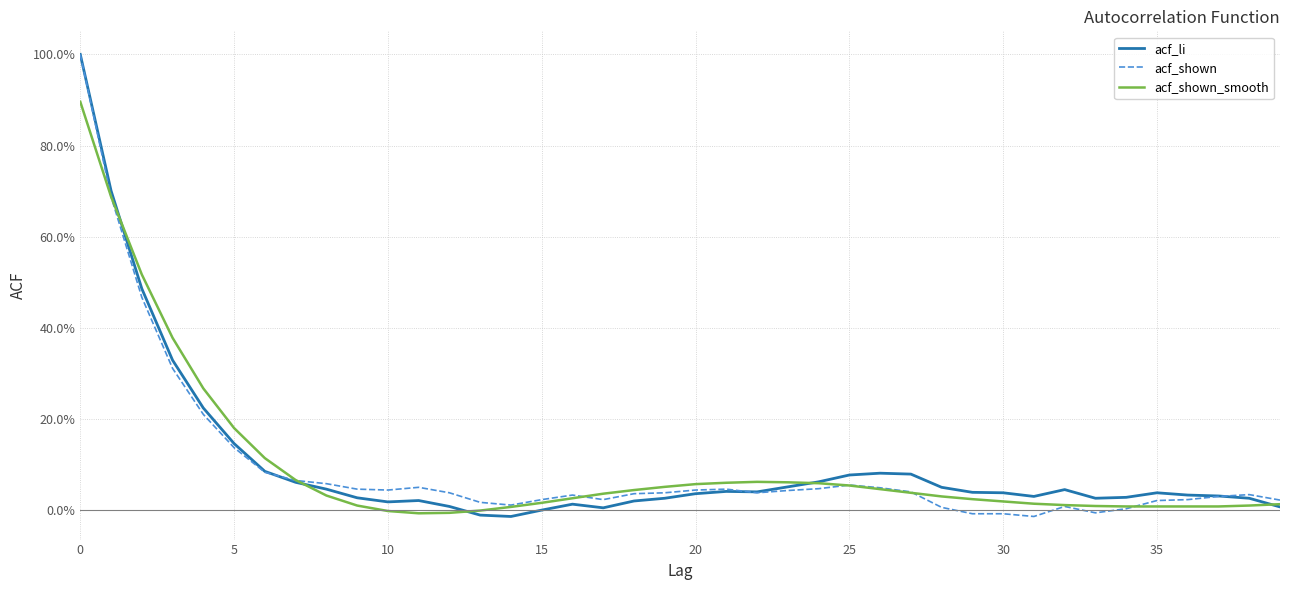

List the series in order of their overall mean, lowest first.

acf_shown, acf_shown_smooth, acf_li